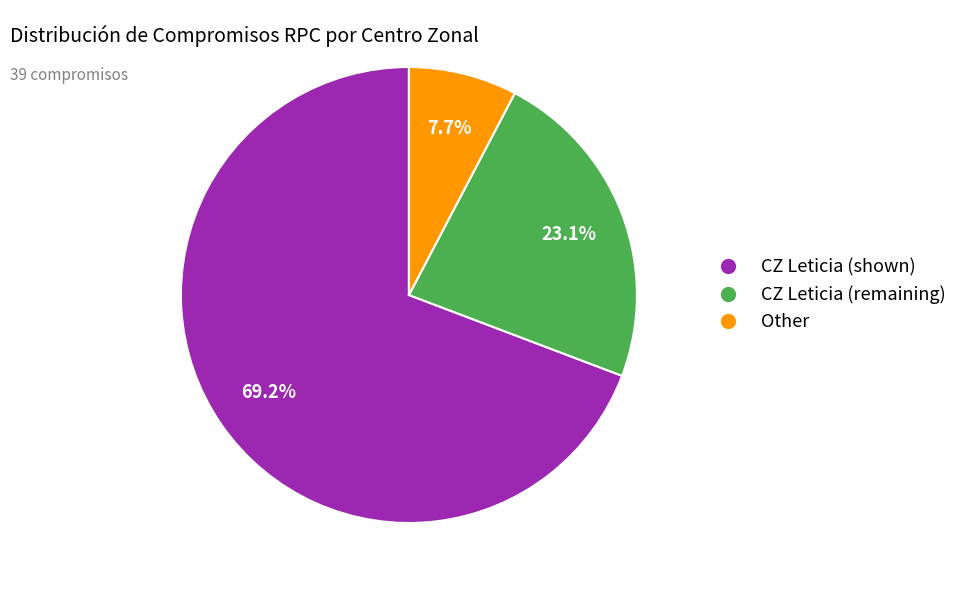

Between CZ Leticia (shown) and Other, which is larger?

CZ Leticia (shown)